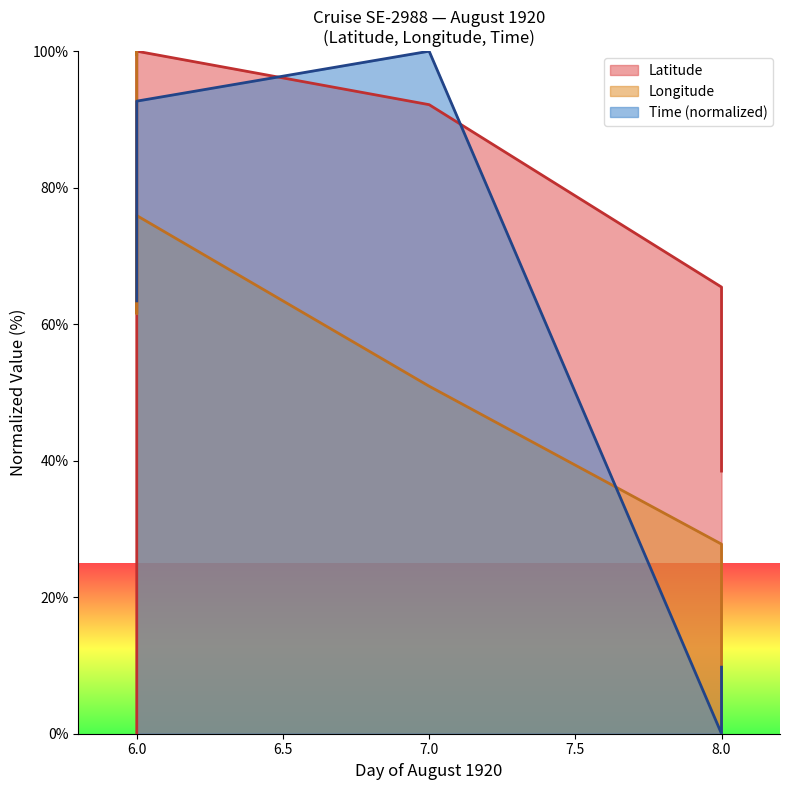

After their last crossing, which series has the higher values: Latitude or Time?

Latitude